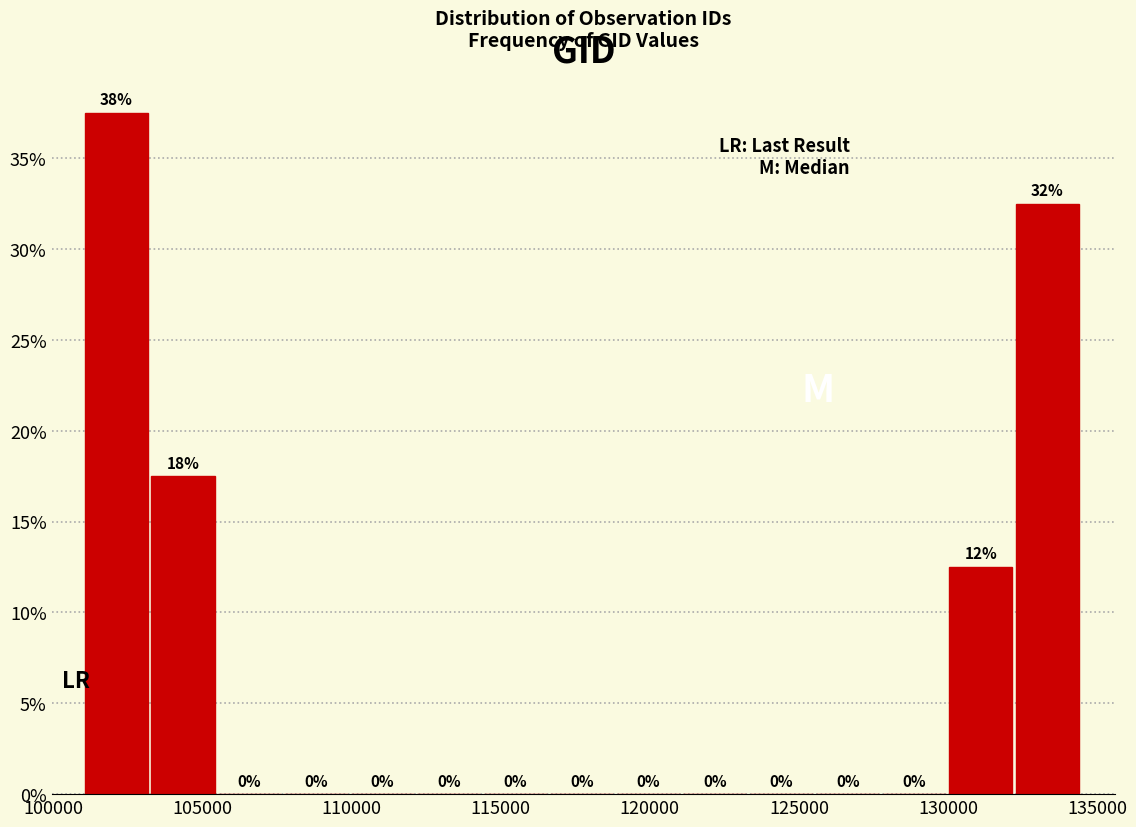

Which range on the x-axis has the tallest bar?

101000 to 103500